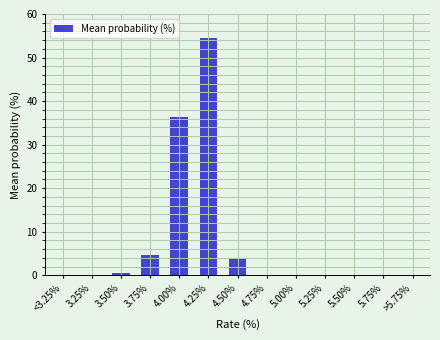

Is it true that the value at 5.50% is 0.0?

True